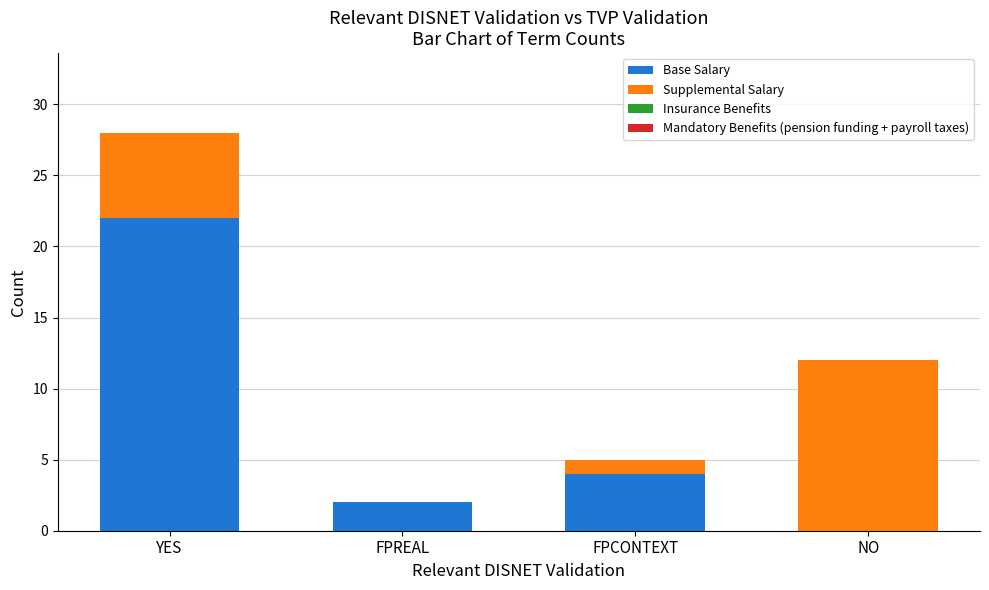

Reading left to right, what are the values for Base Salary?

YES=22	FPREAL=2	FPCONTEXT=4	NO=0